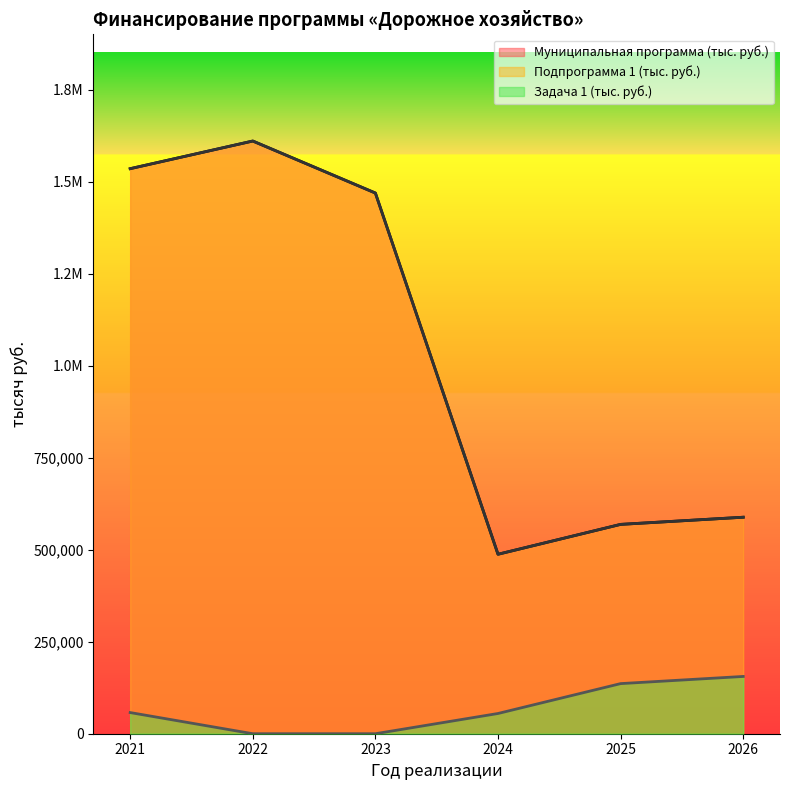

True or false: Муниципальная программа (тыс. руб.) and Задача 1 (тыс. руб.) cross at least once.

False